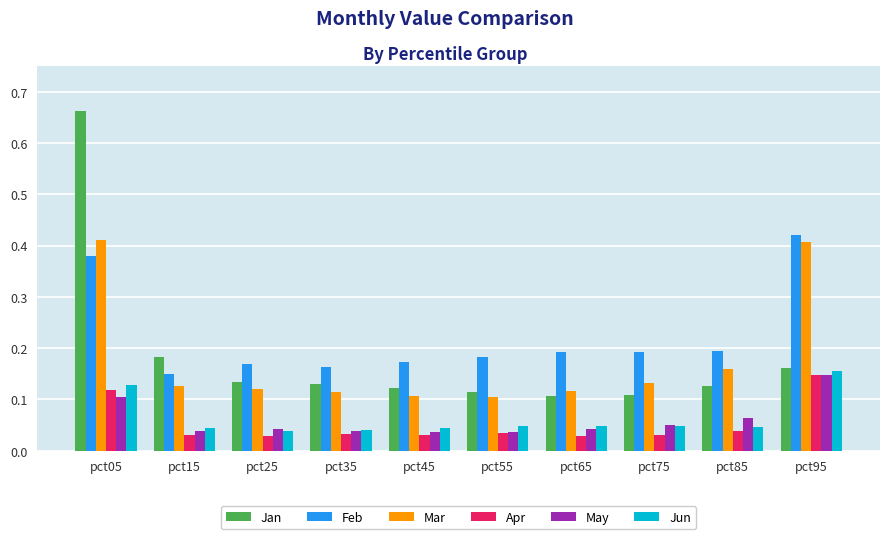

The value of Jun at pct95 is 0.0. True or false?

False